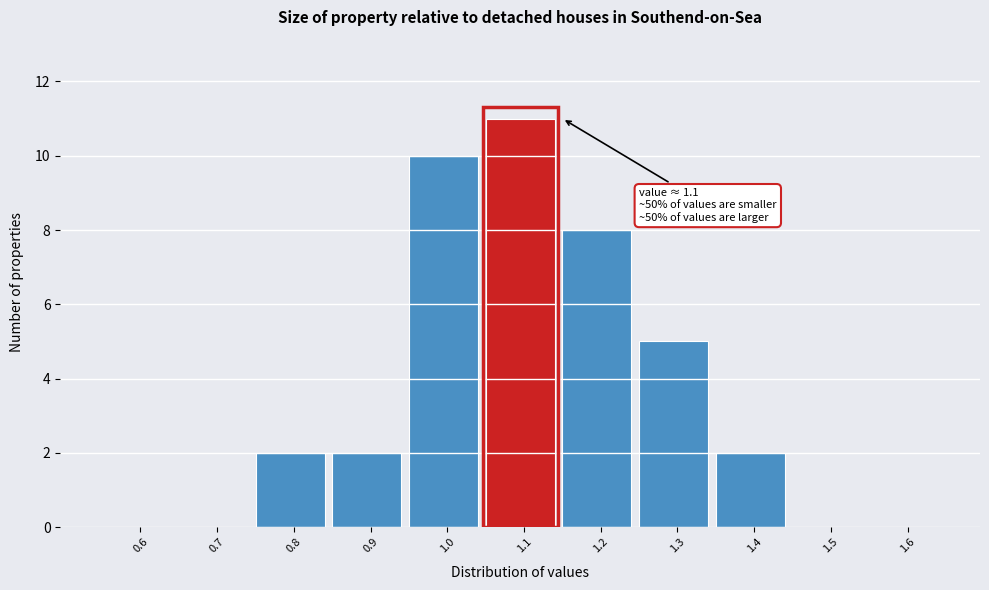

Over which range of the x-axis is the bar tallest?

1.05 to 1.15